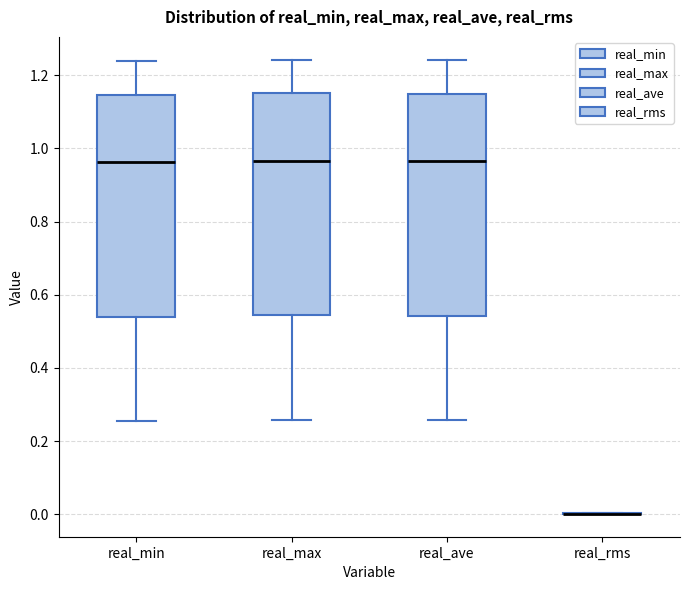

Reading left to right, read every box against the y-axis: the position of its median line, the range the box covers, and the ends of its whiskers. The values are not printed on the chart, so give them approximately, as read against the axis.

real_min: median 0.96, box 0.54 to 1.14, whiskers 0.26 to 1.24
real_max: median 0.96, box 0.54 to 1.16, whiskers 0.26 to 1.24
real_ave: median 0.96, box 0.54 to 1.14, whiskers 0.26 to 1.24
real_rms: box collapsed to a line at 0.00, whiskers 0.00 to 0.00